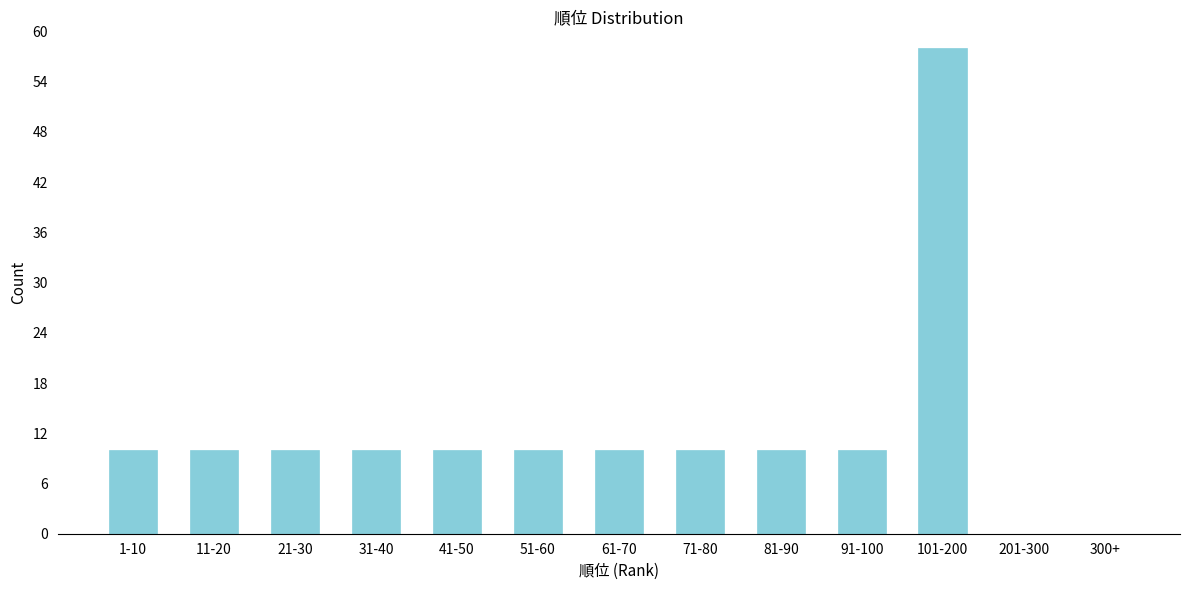

Reading left to right, extract all data points from this chart.

1-10=10	11-20=10	21-30=10	31-40=10	41-50=10	51-60=10	61-70=10	71-80=10	81-90=10	91-100=10	101-200=58	201-300=0	300+=0